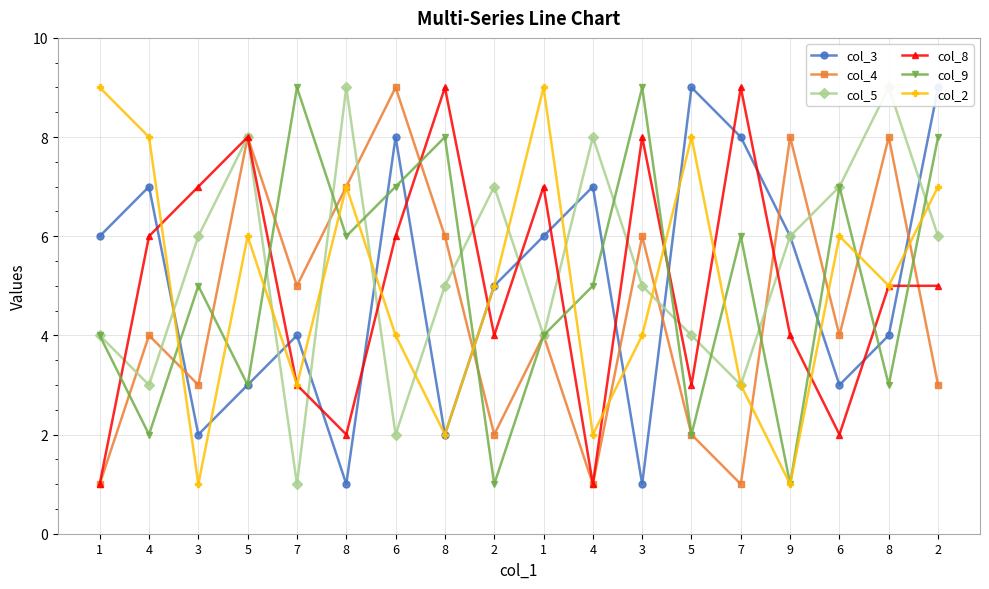

Which series has the widest spread of values?

col_3